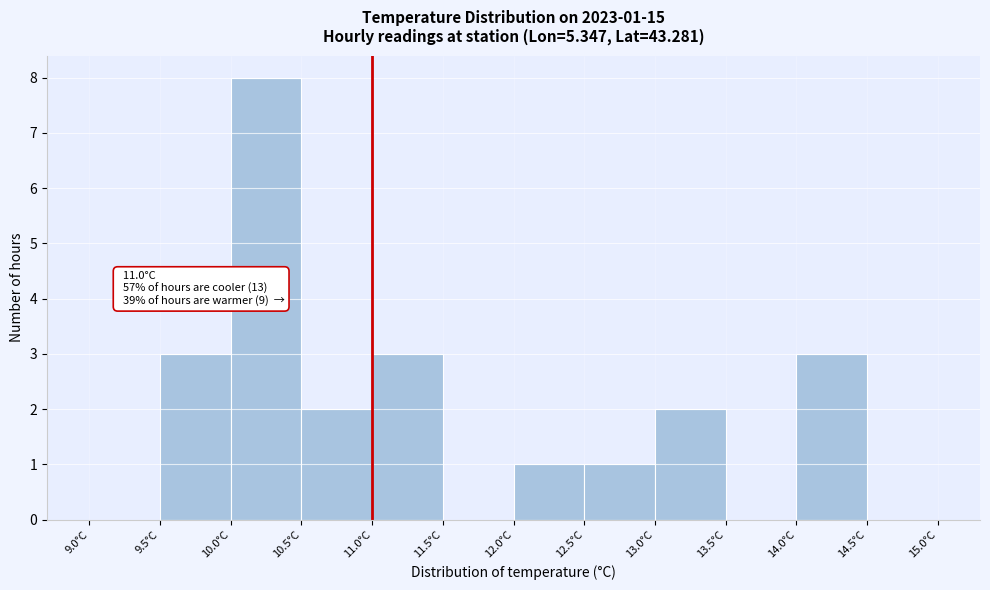

Which range on the x-axis has the tallest bar?

10.0 to 10.5